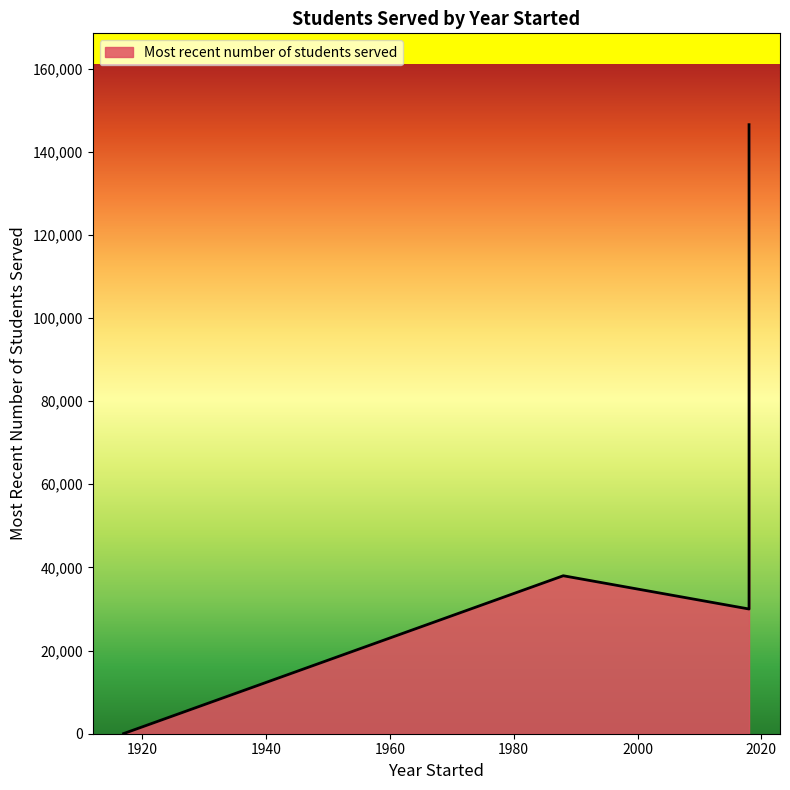

The chart shows a value of 146500 at Amira Learning (2018). True or false?

True